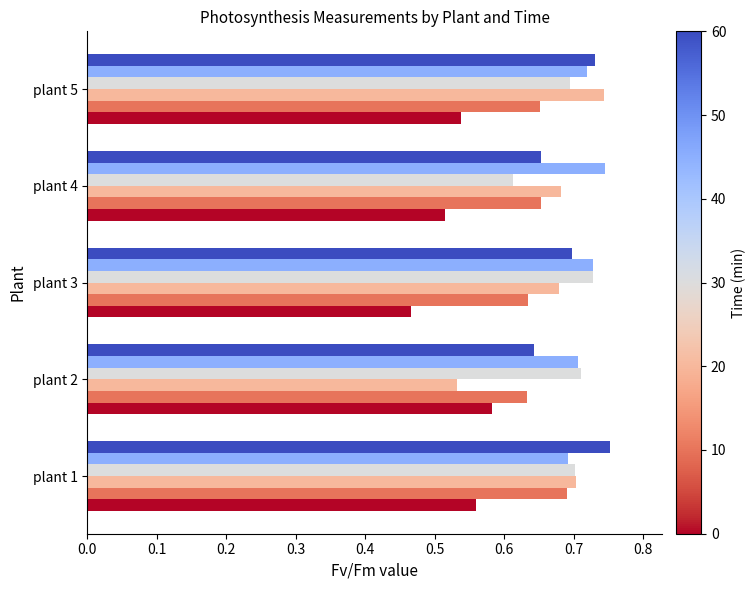

What is the total value across all series at plant 4?

3.9